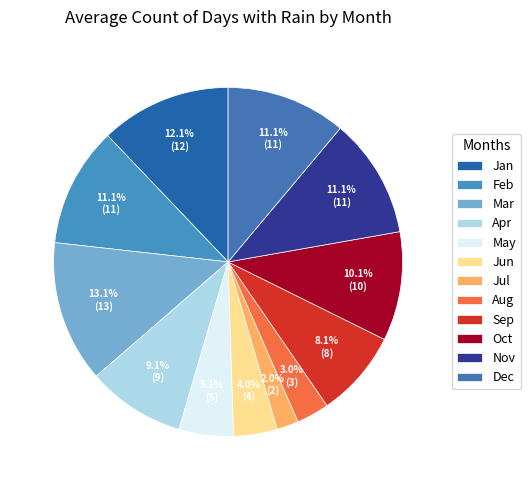

To the nearest percent, what portion does Mar represent?

13%